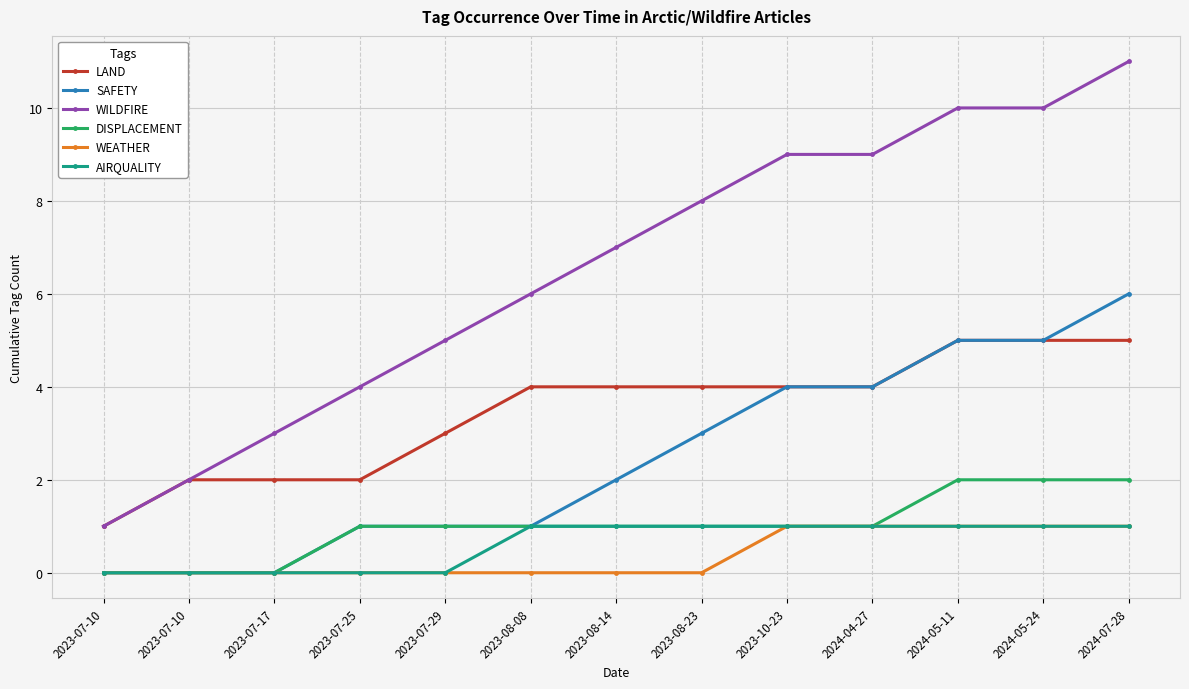

What is the total value across all series at 2024-07-28?

26